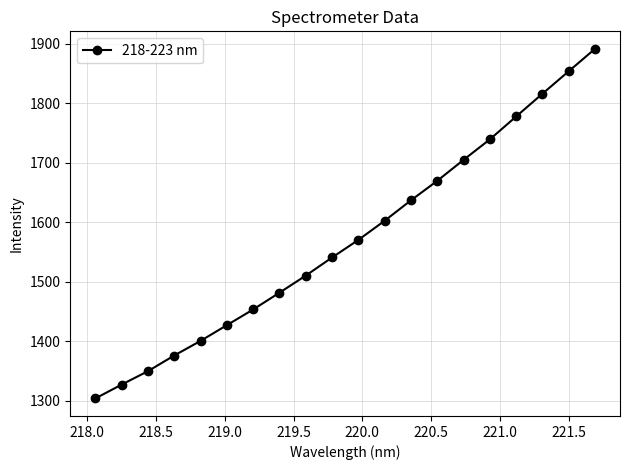

What is the maximum value shown in the chart?

1891.4